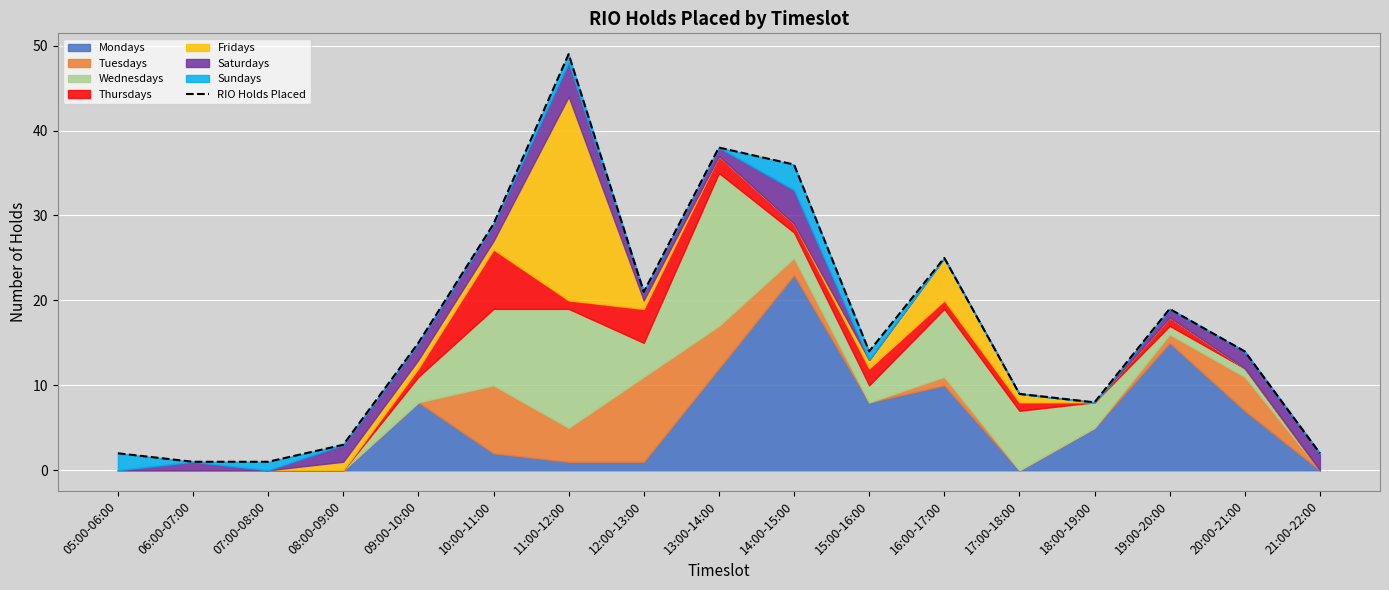

List the labels in order of value, largest first.

11:00-12:00, 13:00-14:00, 14:00-15:00, 10:00-11:00, 16:00-17:00, 12:00-13:00, 19:00-20:00, 09:00-10:00, 15:00-16:00, 20:00-21:00, 17:00-18:00, 18:00-19:00, 08:00-09:00, 05:00-06:00, 21:00-22:00, 06:00-07:00, 07:00-08:00